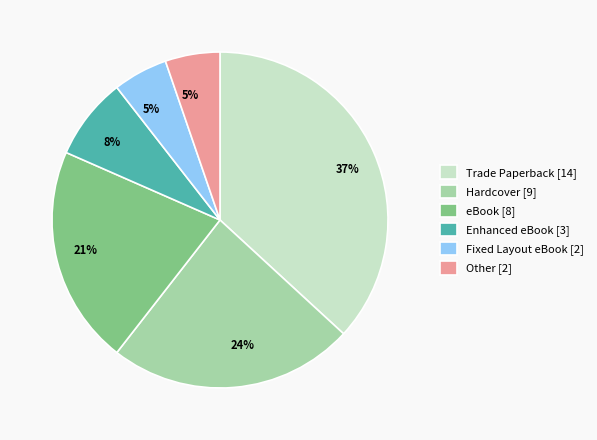

Do Hardcover [9] and eBook [8] together represent more than half of the pie?

No